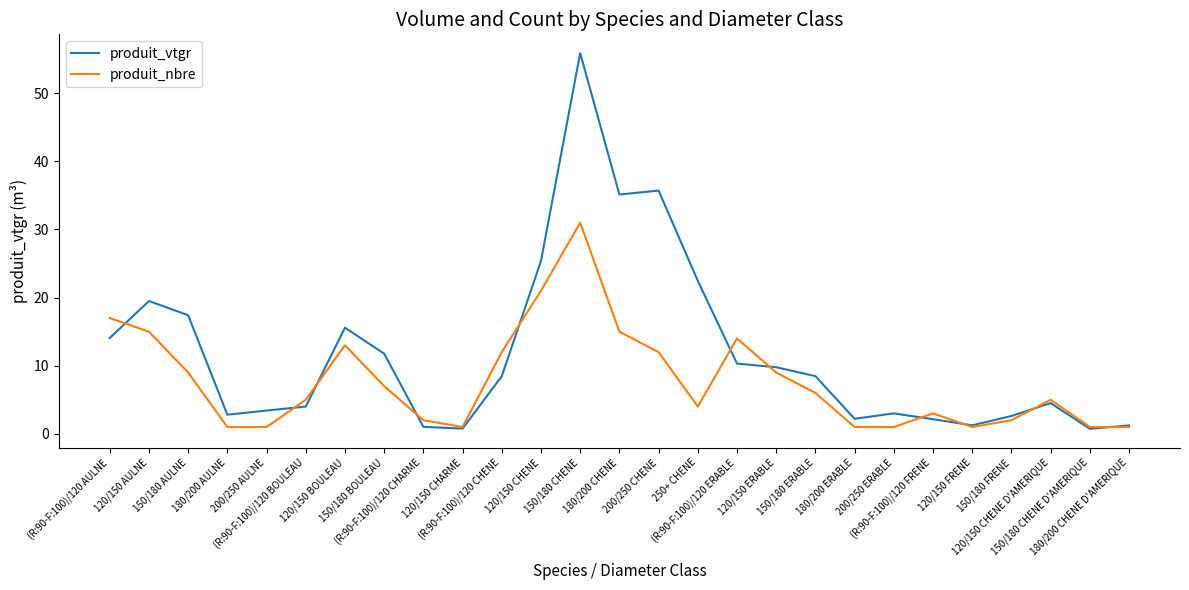

List the series in order of their peak value, lowest first.

produit_nbre, produit_vtgr